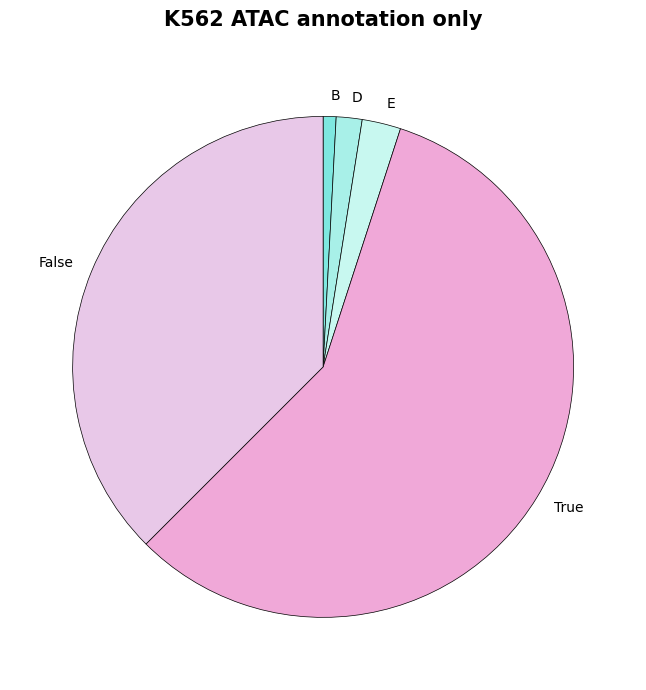

Count the number of slices in the pie.

5